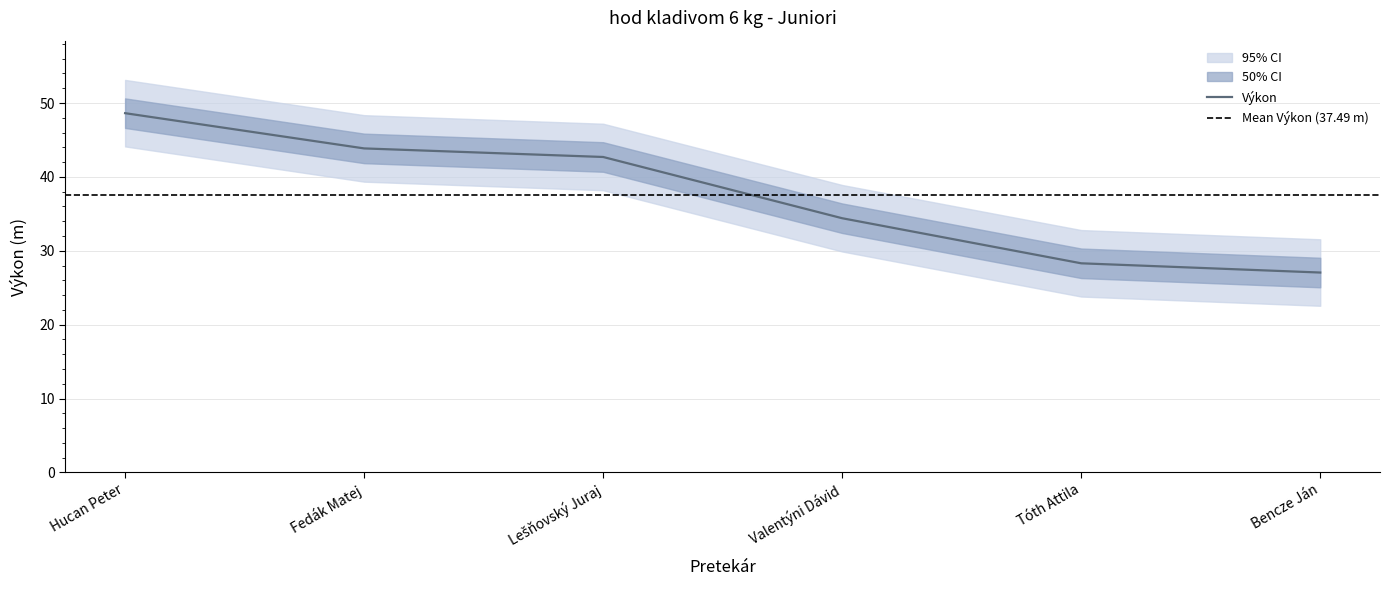

Reading left to right, list all the values displayed in this chart.

48.6	43.9	42.7	34.4	28.3	27.1